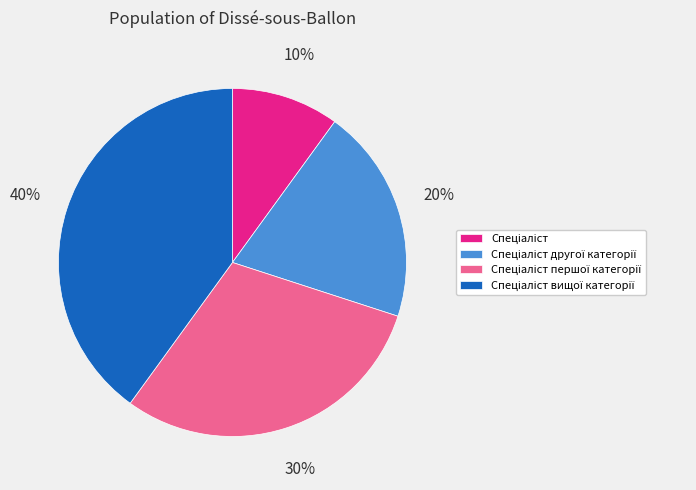

To the nearest percent, what is the difference between the largest and smallest slice percentages?

30%